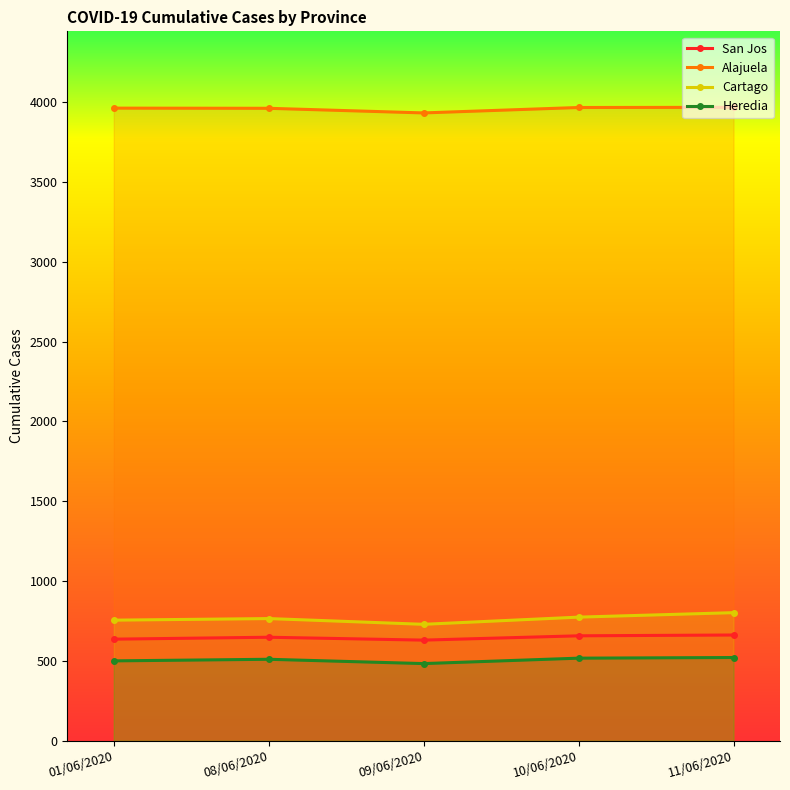

What are all the series names shown in the legend?

San Jos, Alajuela, Cartago, Heredia